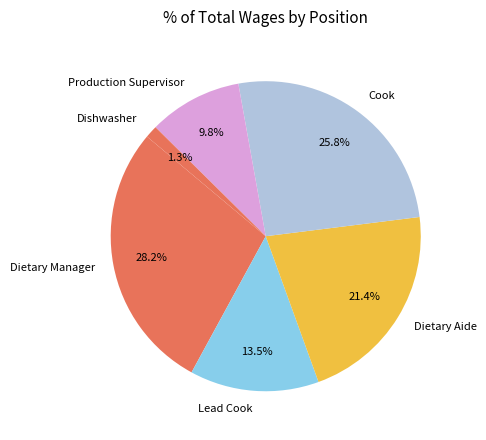

Which category has the smallest portion of the pie?

Dishwasher